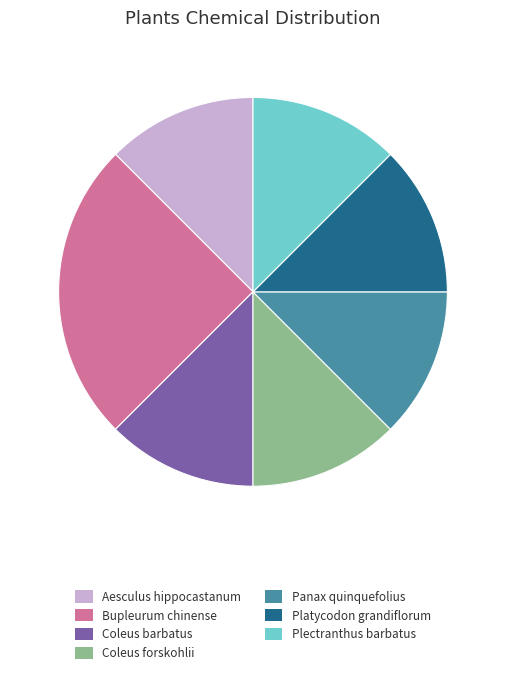

Combined, do Aesculus hippocastanum and Bupleurum chinense account for over 50%?

No